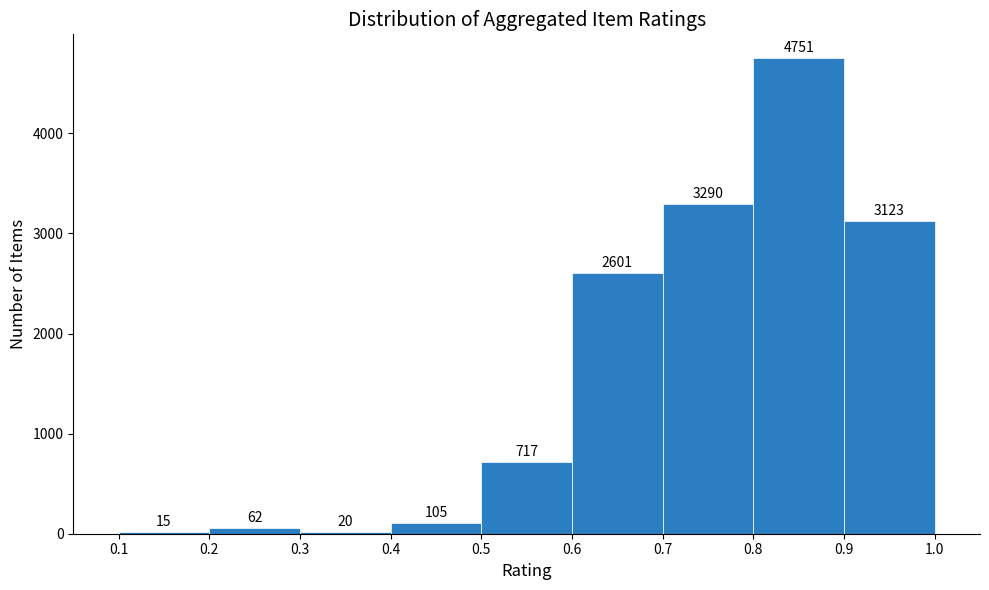

Reading left to right, transcribe this chart: for each bar, give the range it covers on the x-axis and its height.

0.1 to 0.2: 15
0.2 to 0.3: 62
0.3 to 0.4: 20
0.4 to 0.5: 105
0.5 to 0.6: 717
0.6 to 0.7: 2601
0.7 to 0.8: 3290
0.8 to 0.9: 4751
0.9 to 1.0: 3123